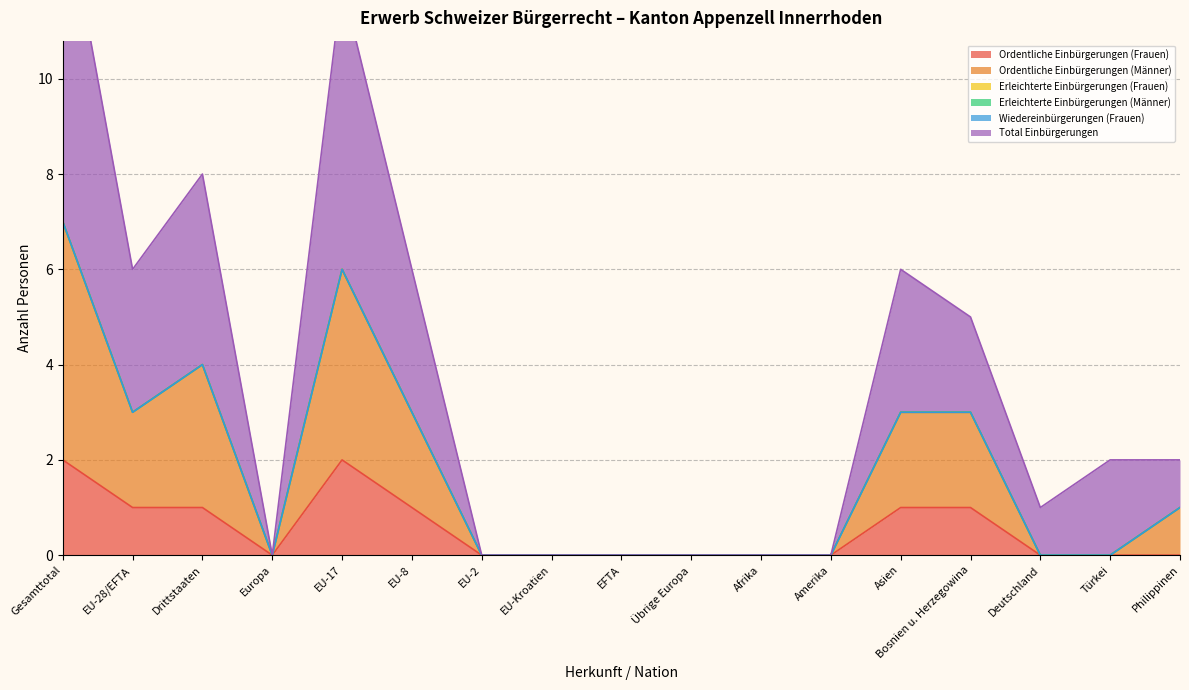

List the labels in order of Ordentliche Einbürgerungen (Männer) value, largest first.

Gesamttotal, EU-17, Drittstaaten, EU-28/EFTA, EU-8, Asien, Bosnien u. Herzegowina, Philippinen, Europa, EU-2, EU-Kroatien, EFTA, Übrige Europa, Afrika, Amerika, Deutschland, Türkei